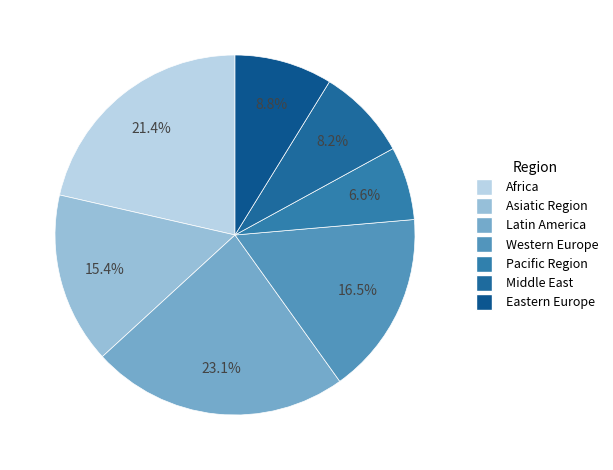

What percentage is the Pacific Region slice, to the nearest percent?

7%